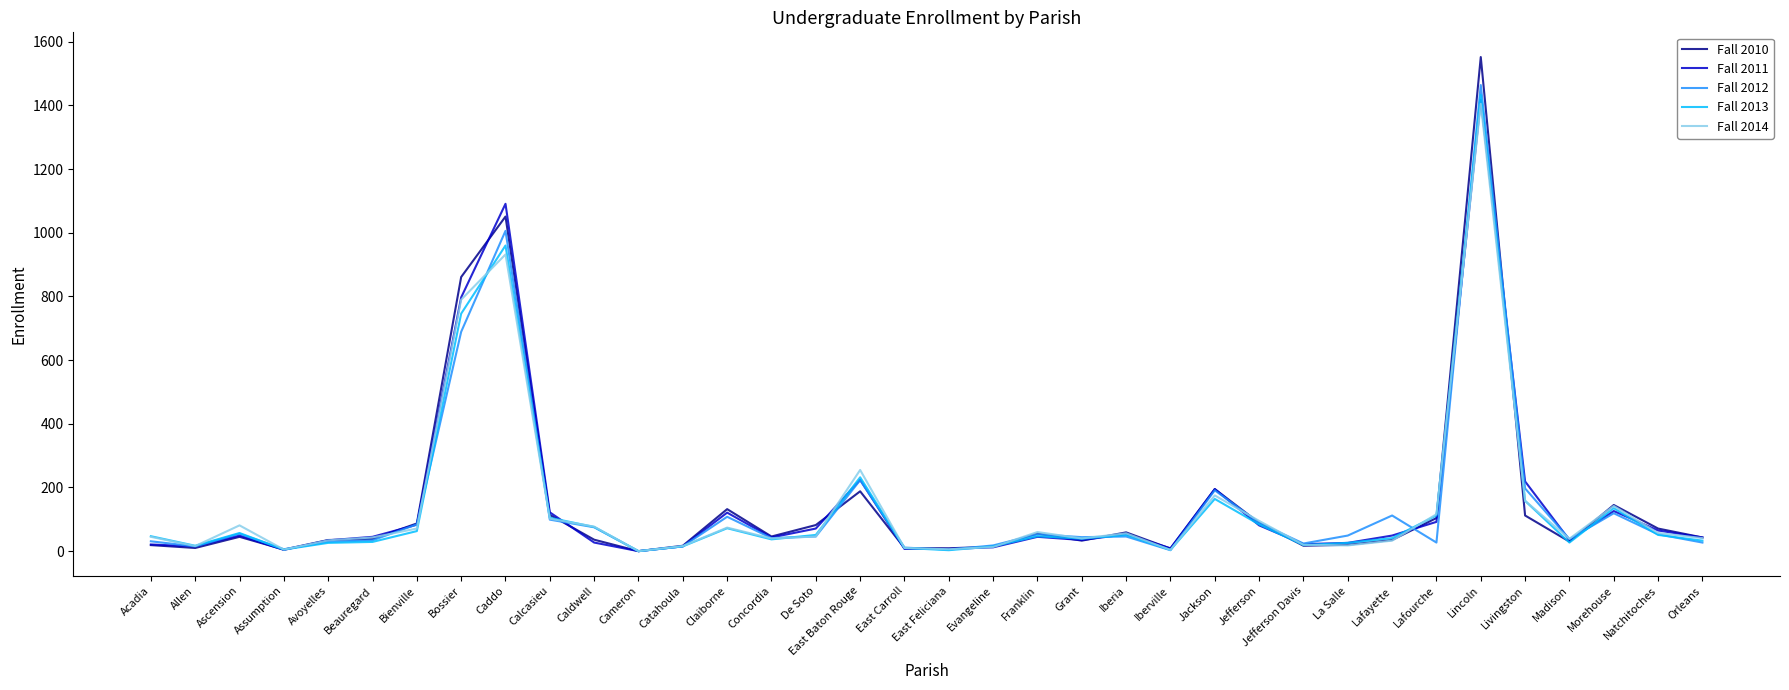

True or false: Fall 2013 has a value of 112 at Lafourche.

True